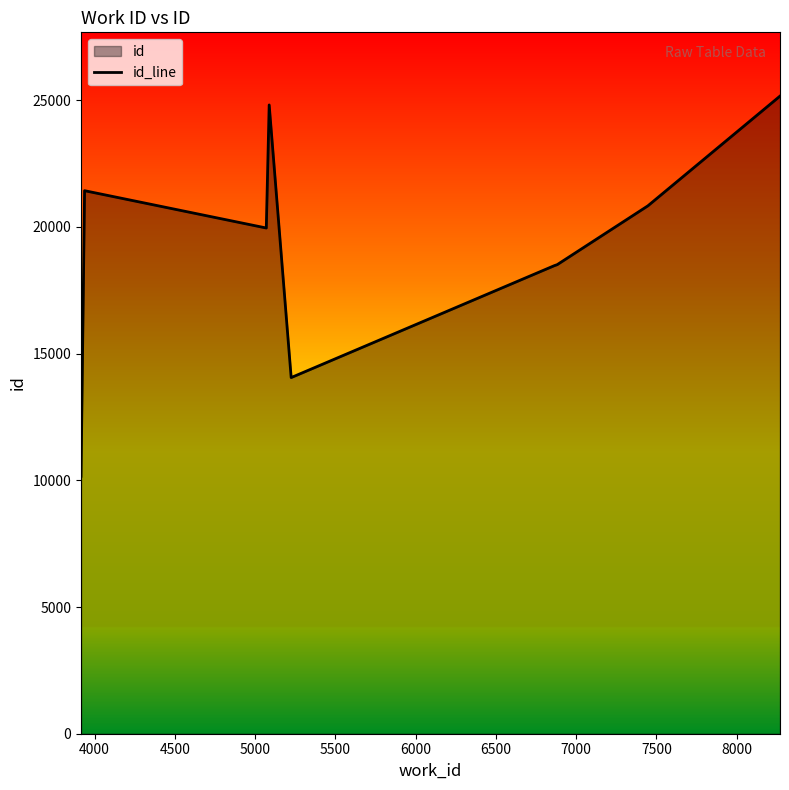

What is the maximum value shown in the chart?

25165